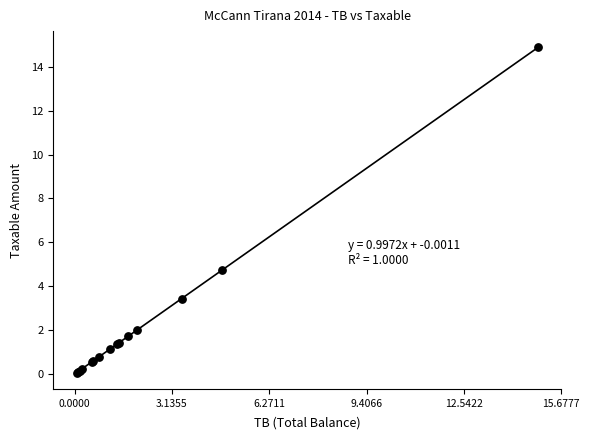

What Y value in the scatter plot is closest to 7?

4.7